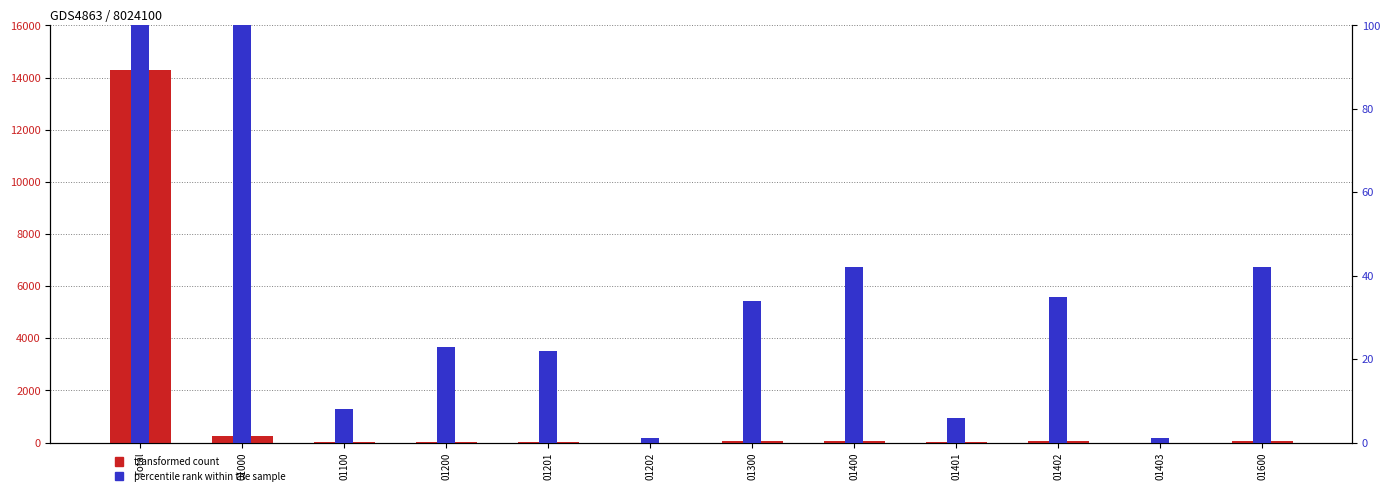

True or false: percentile rank within the sample has a value of 8 at 01100.

True